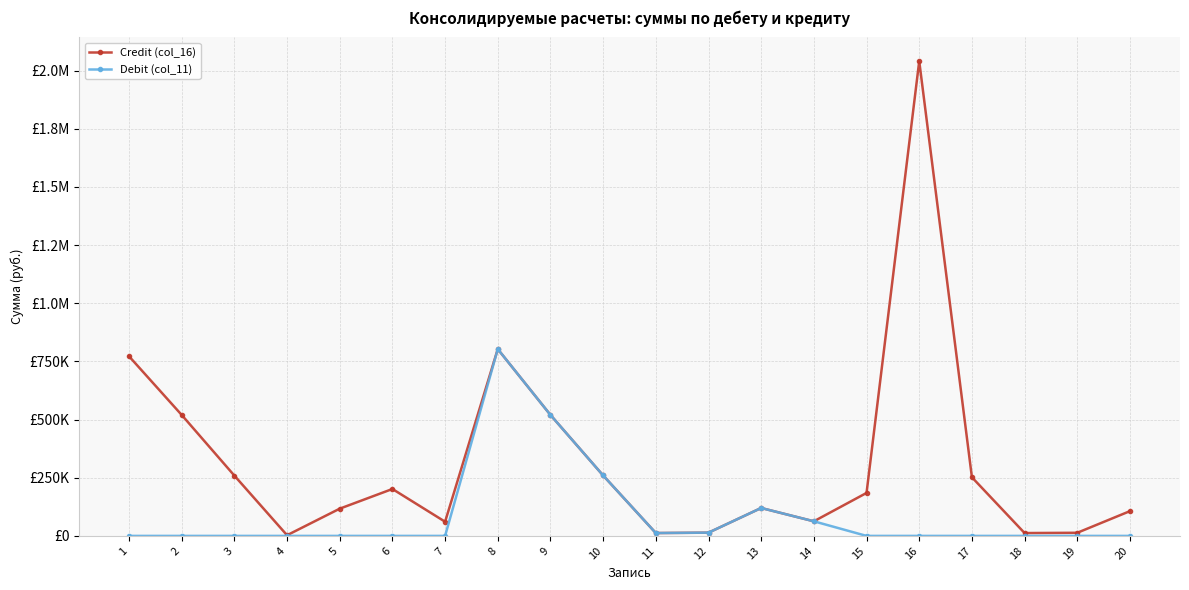

Which label corresponds to the smallest value in the chart?

1